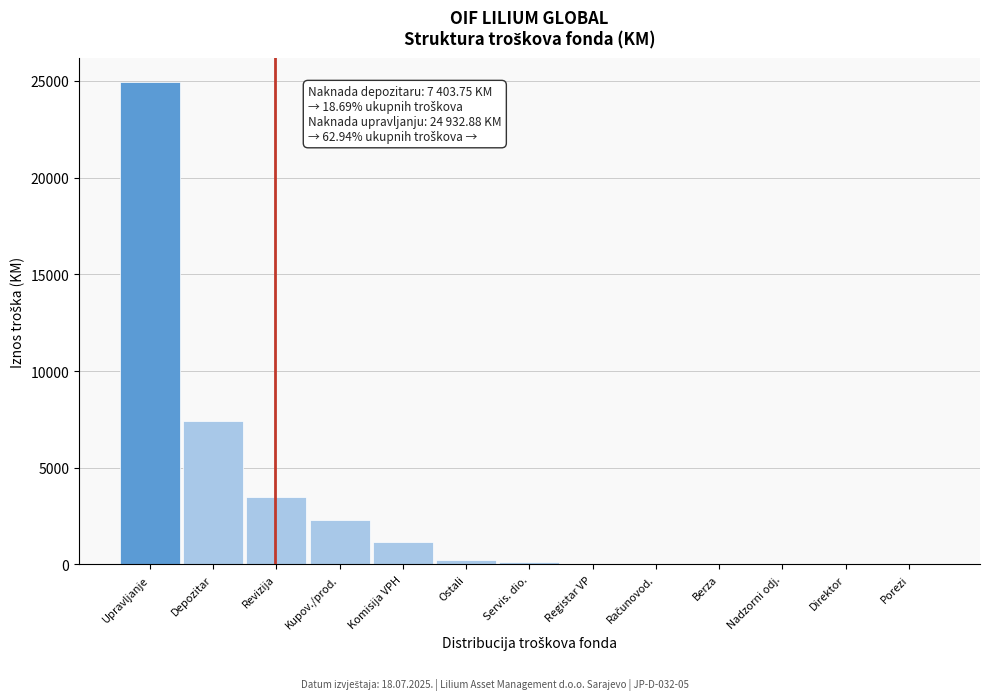

True or false: the data shows 11610.0 at Direktor.

False